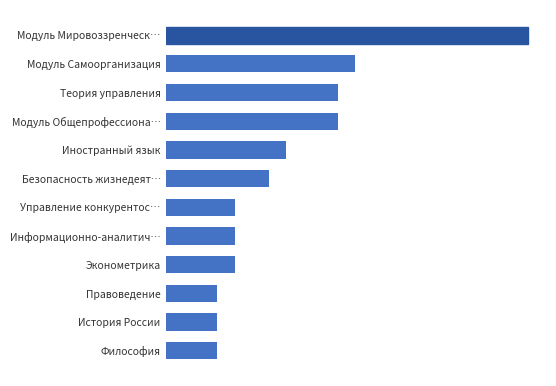

What is the difference between the second highest and minimum values?

288